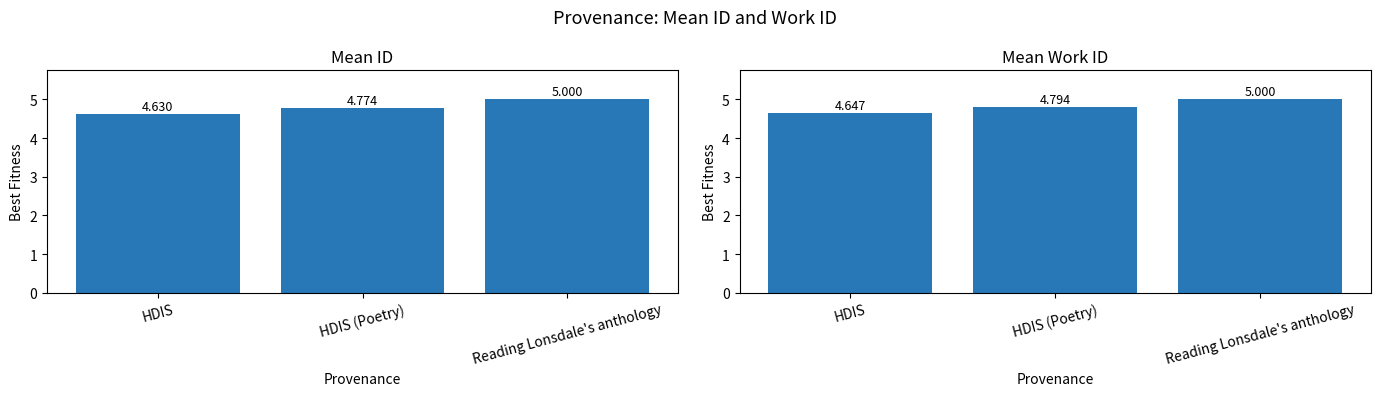

At which category is the sum across all series the highest?

Reading Lonsdale's anthology